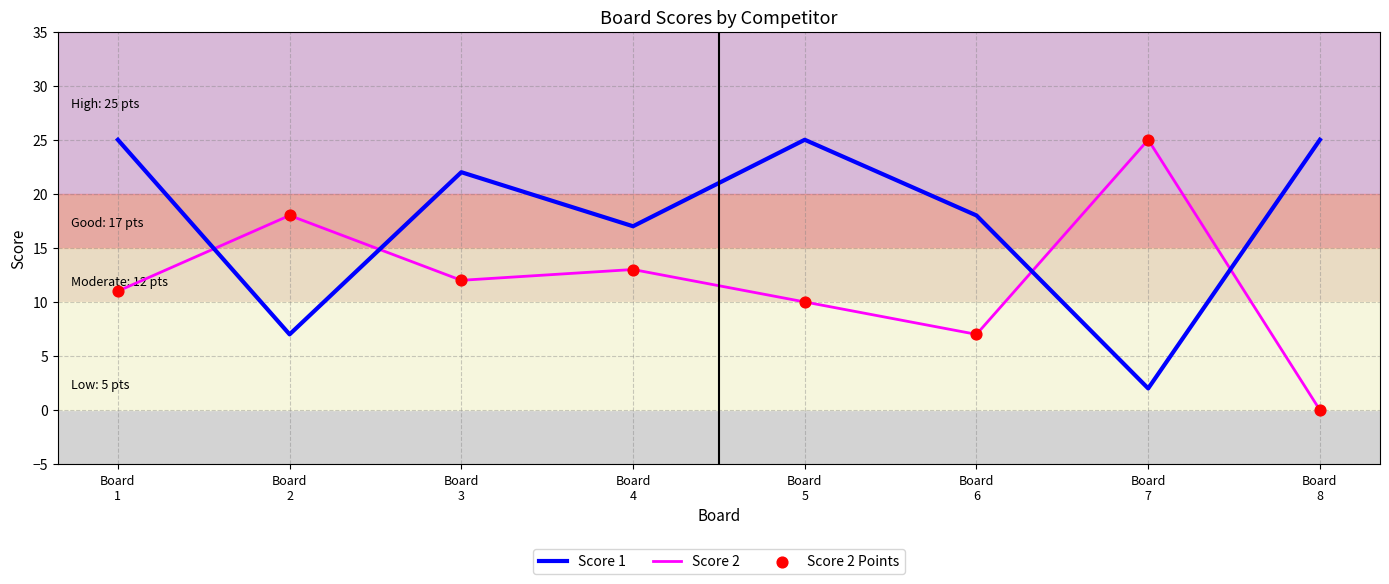

Which series has the largest total across all categories?

Score 1